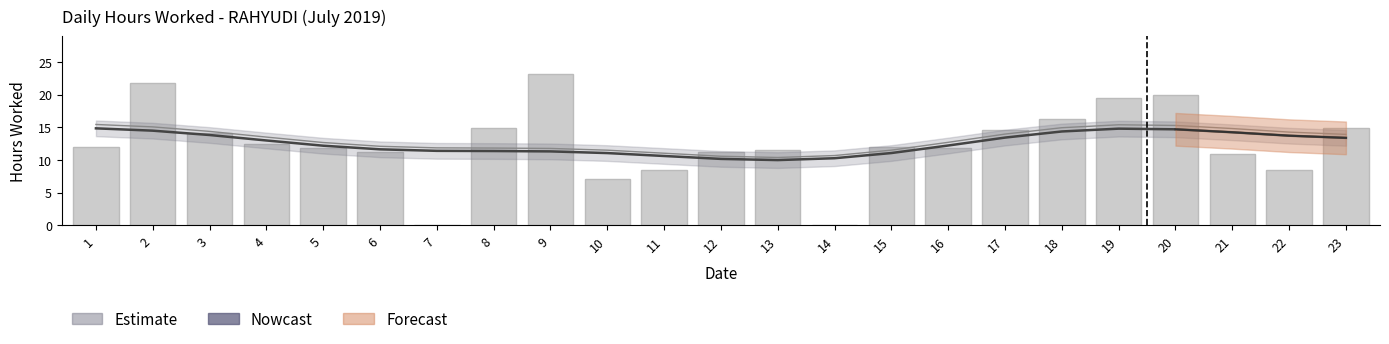

Reading left to right, extract all data points from this chart.

1=14.8	2=14.5	3=13.8	4=13.0	5=12.2	6=11.6	7=11.4	8=11.4	9=11.3	10=11.0	11=10.6	12=10.2	13=10.0	14=10.3	15=11.1	16=12.2	17=13.4	18=14.4	19=14.8	20=14.7	21=14.2	22=13.7	23=13.4